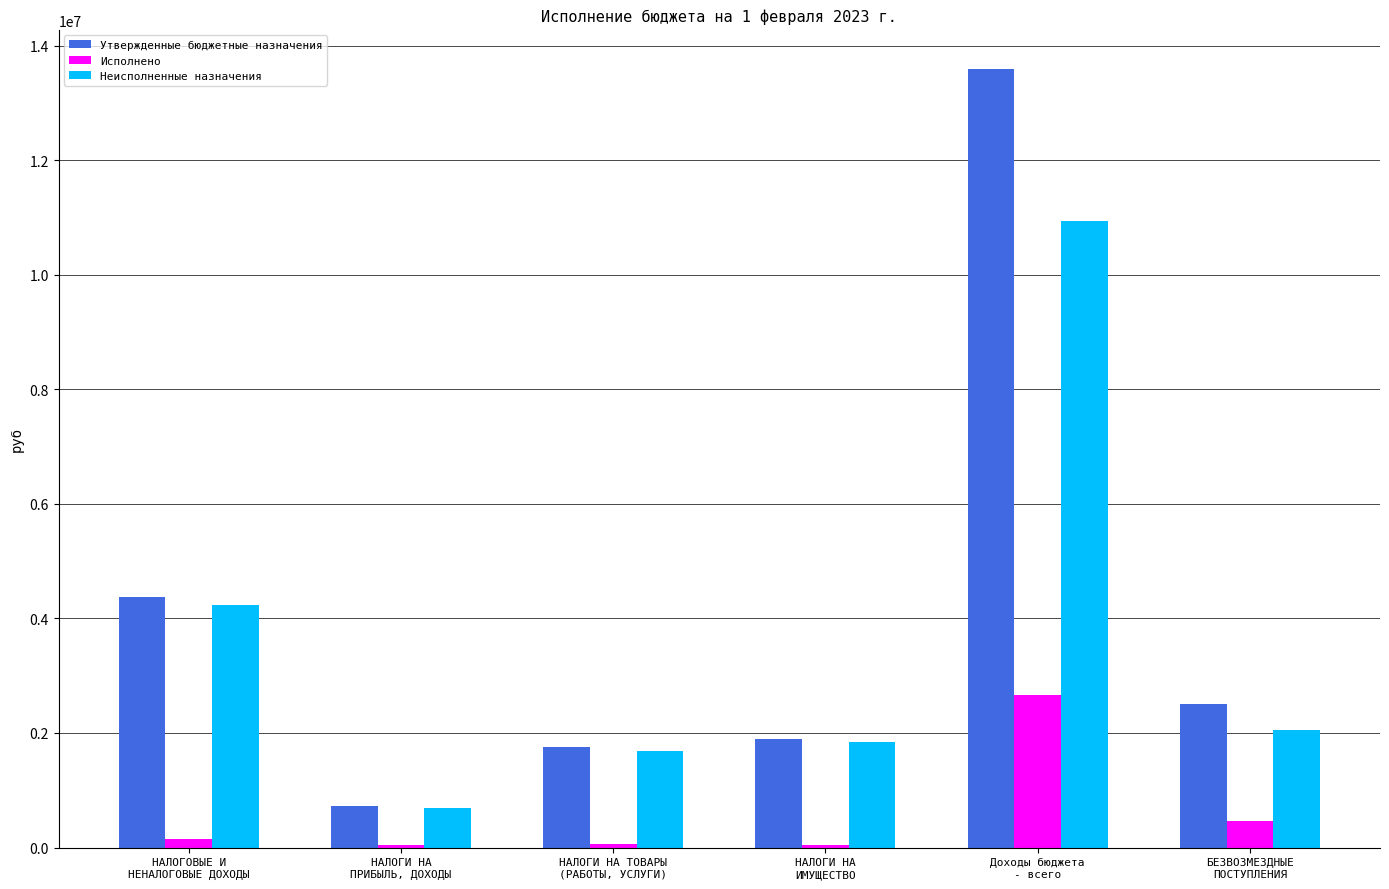

Does the chart contain stacked bars?

No